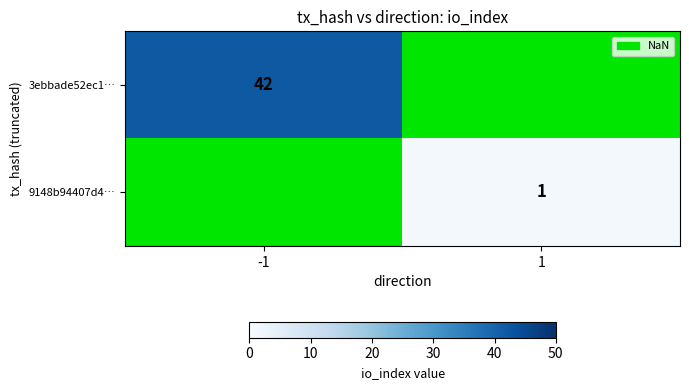

Rank the series at 1 from highest to lowest value.

3ebbade52ec1…, 9148b94407d4…